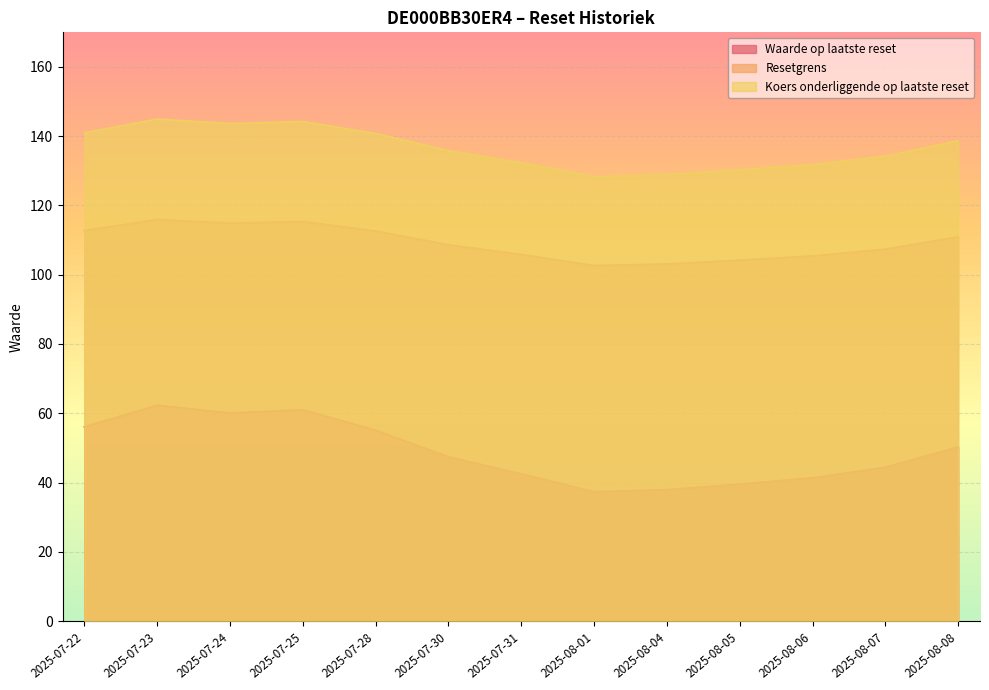

How many interior local peaks does the Waarde op laatste reset series have?

2